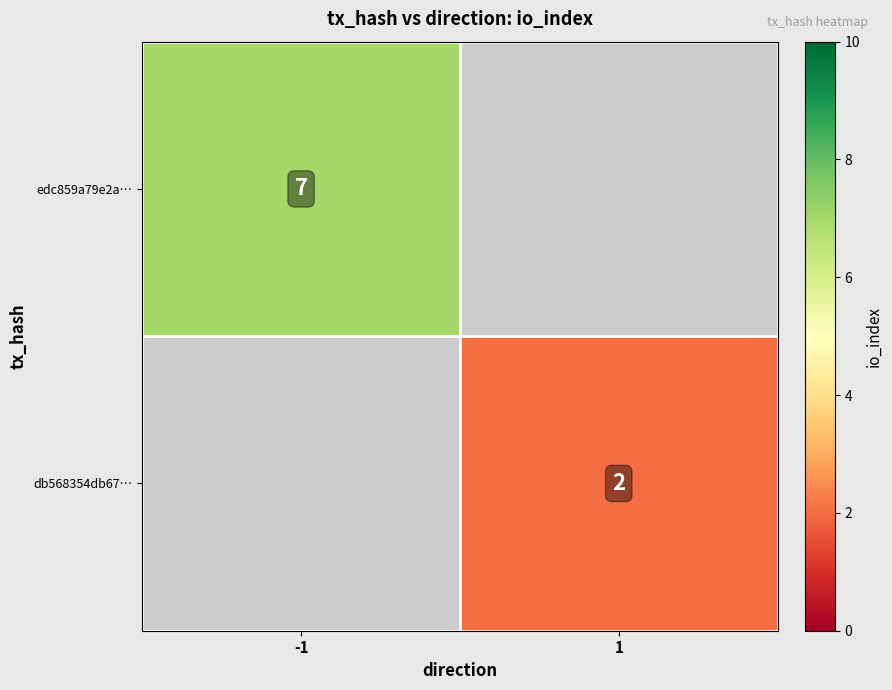

Is it true that db568354db67… equals 2 at 1?

True